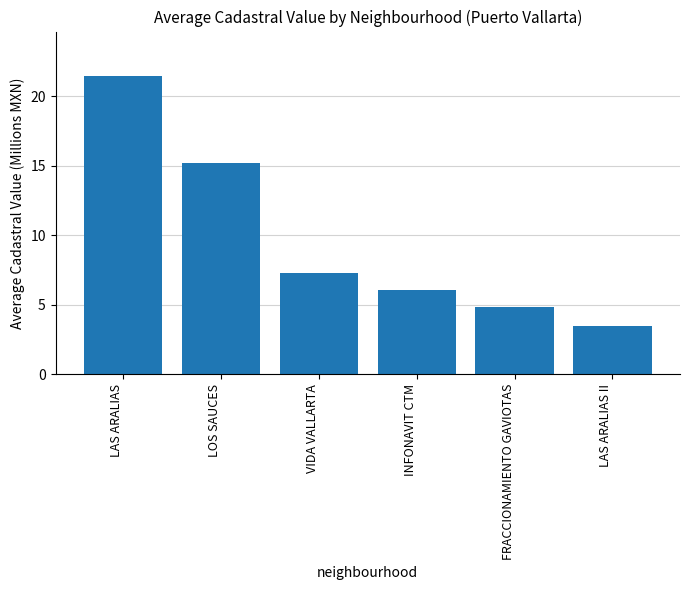

Reading right to left, transcribe all the data shown in this chart.

3.5	4.8	6.1	7.3	15.2	21.4